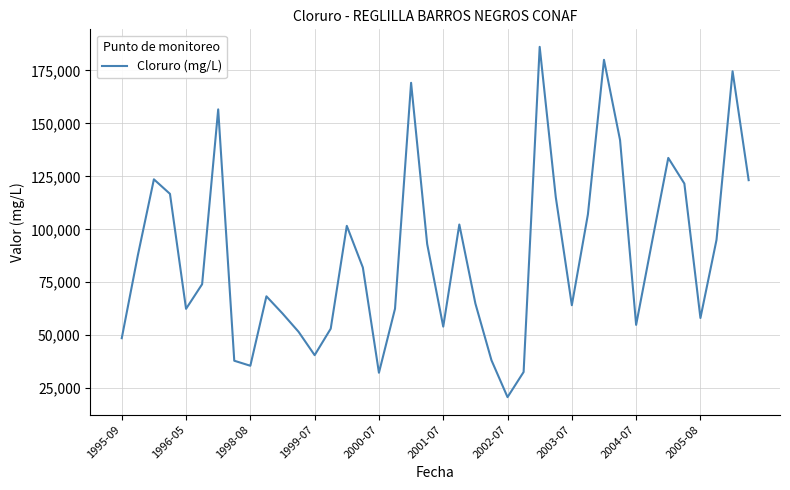

What is the greatest value displayed?

186128.0